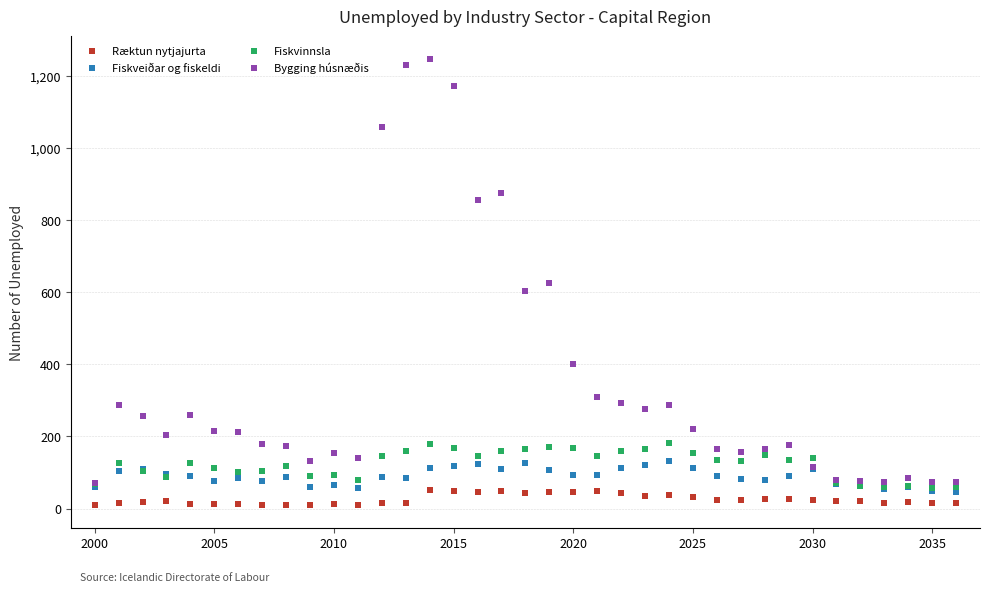

Which series reaches the minimum Y coordinate?

Ræktun nytjajurta